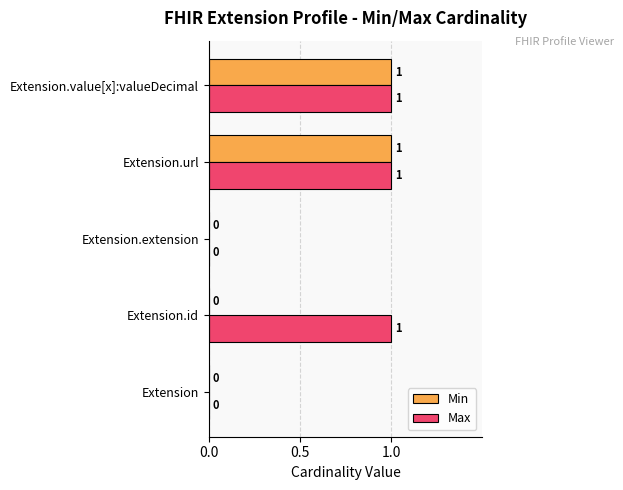

Which series changed the most between Extension.id and Extension.value[x]:valueDecimal?

Min